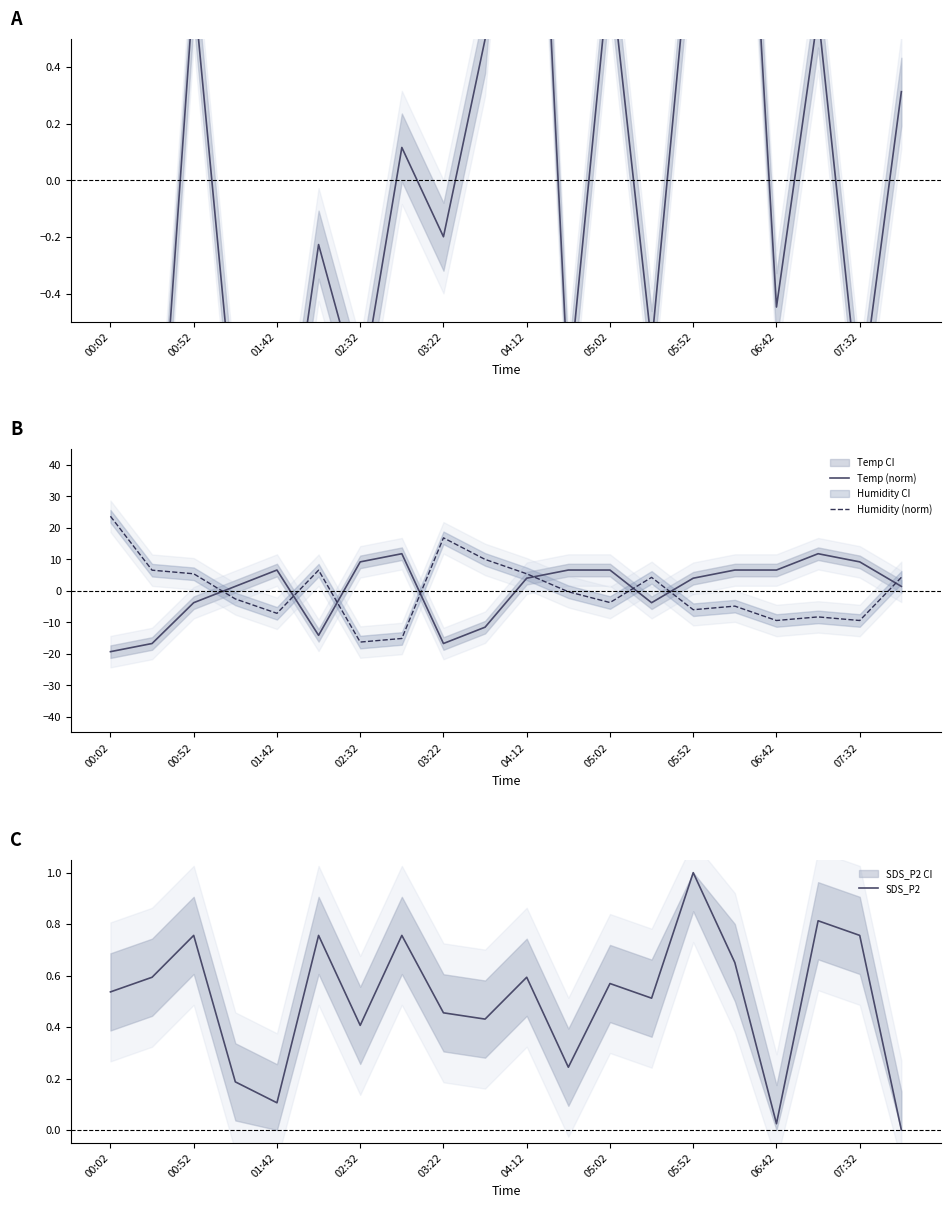

How many lines are shown in the chart?

4